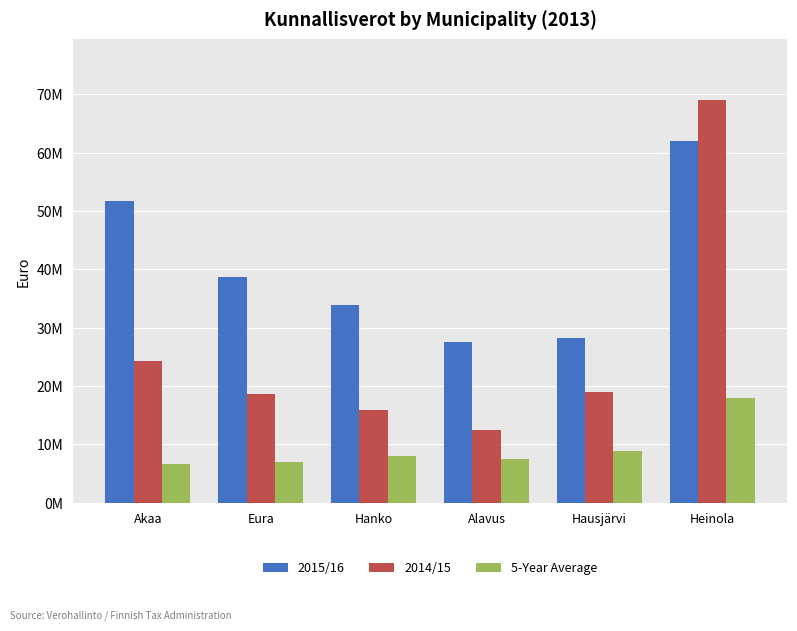

True or false: 2014/15 has a value of 69076488.9 at Heinola.

True